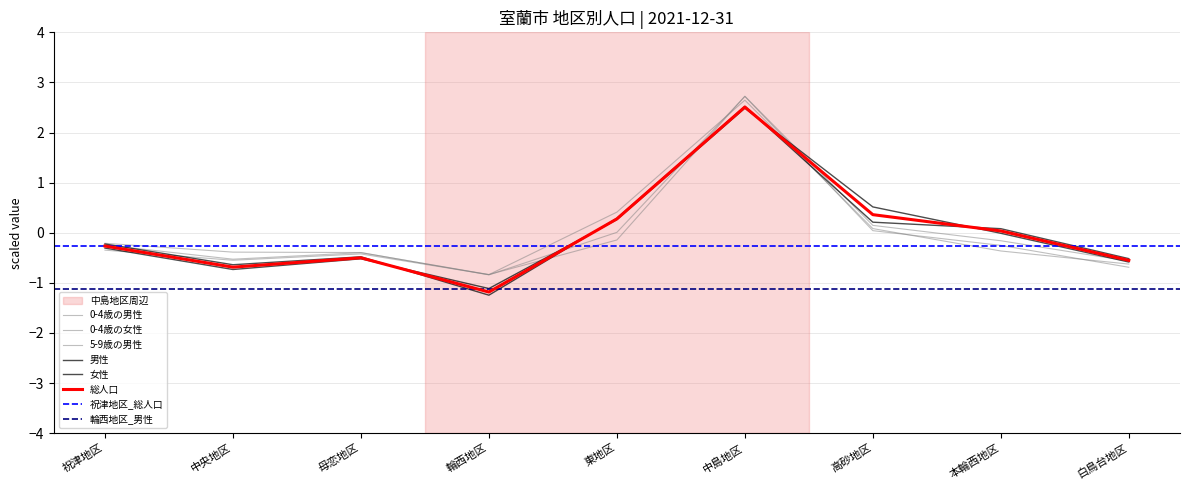

How many intersections are there between 0-4歳の男性 and 5-9歳の男性?

3